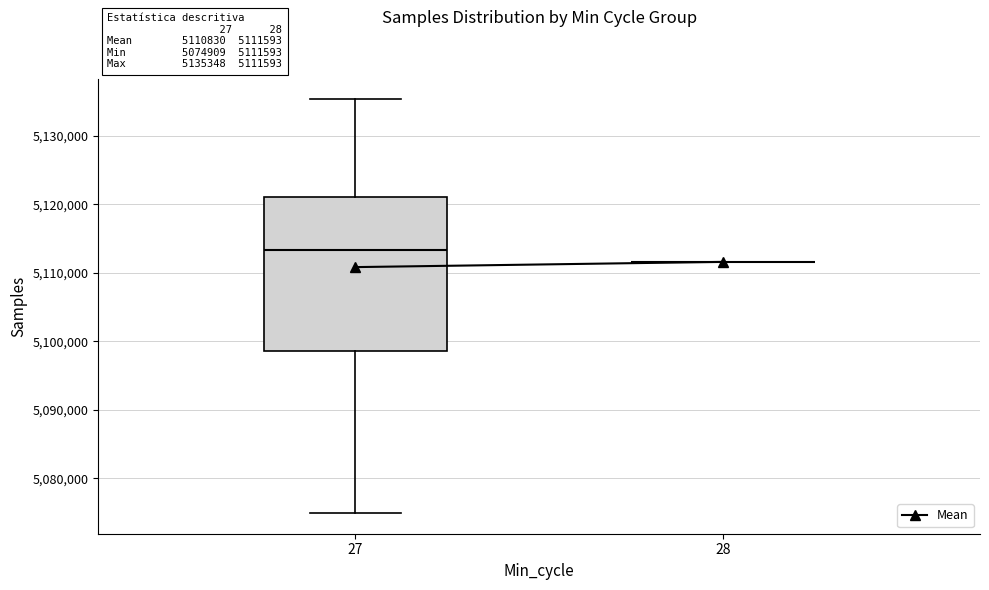

Comparing the boxes themselves (not the whiskers), which one is the tallest?

27